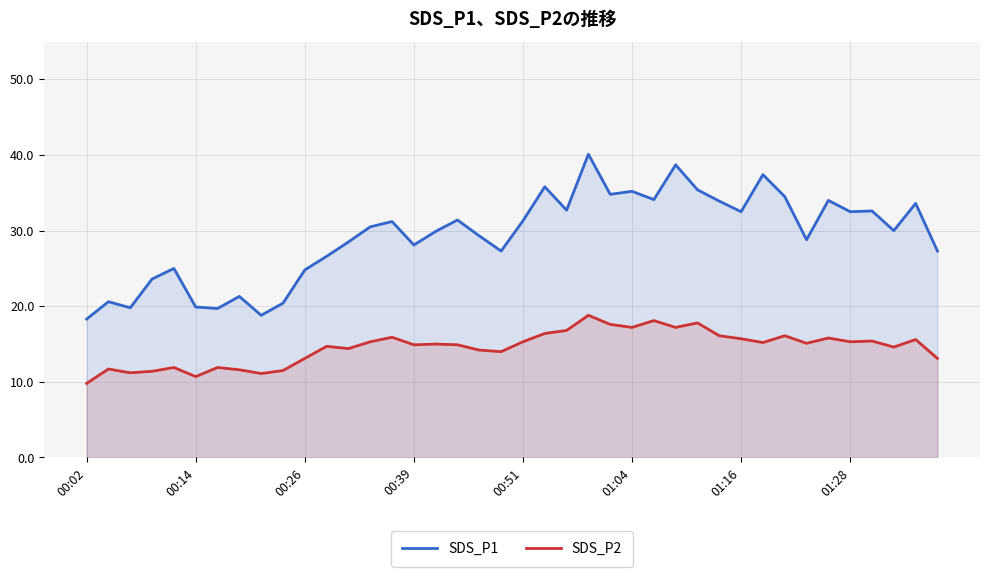

What is the lowest value of the SDS_P2 series?

9.8